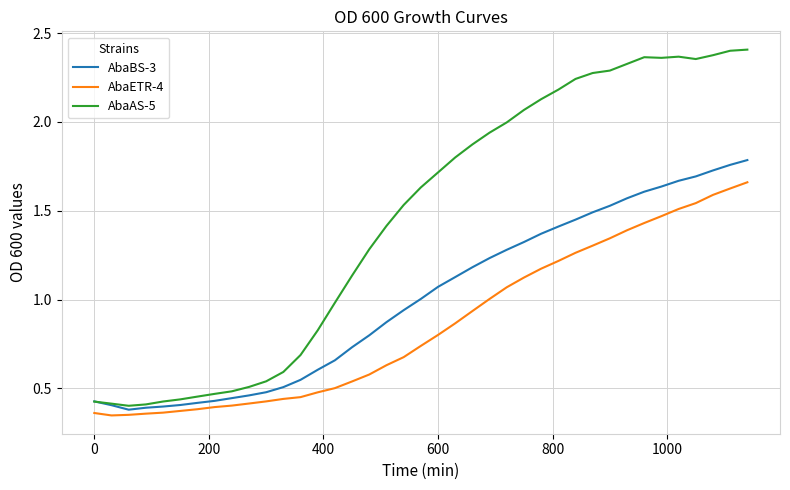

True or false: AbaAS-5 and AbaETR-4 cross at least once.

False